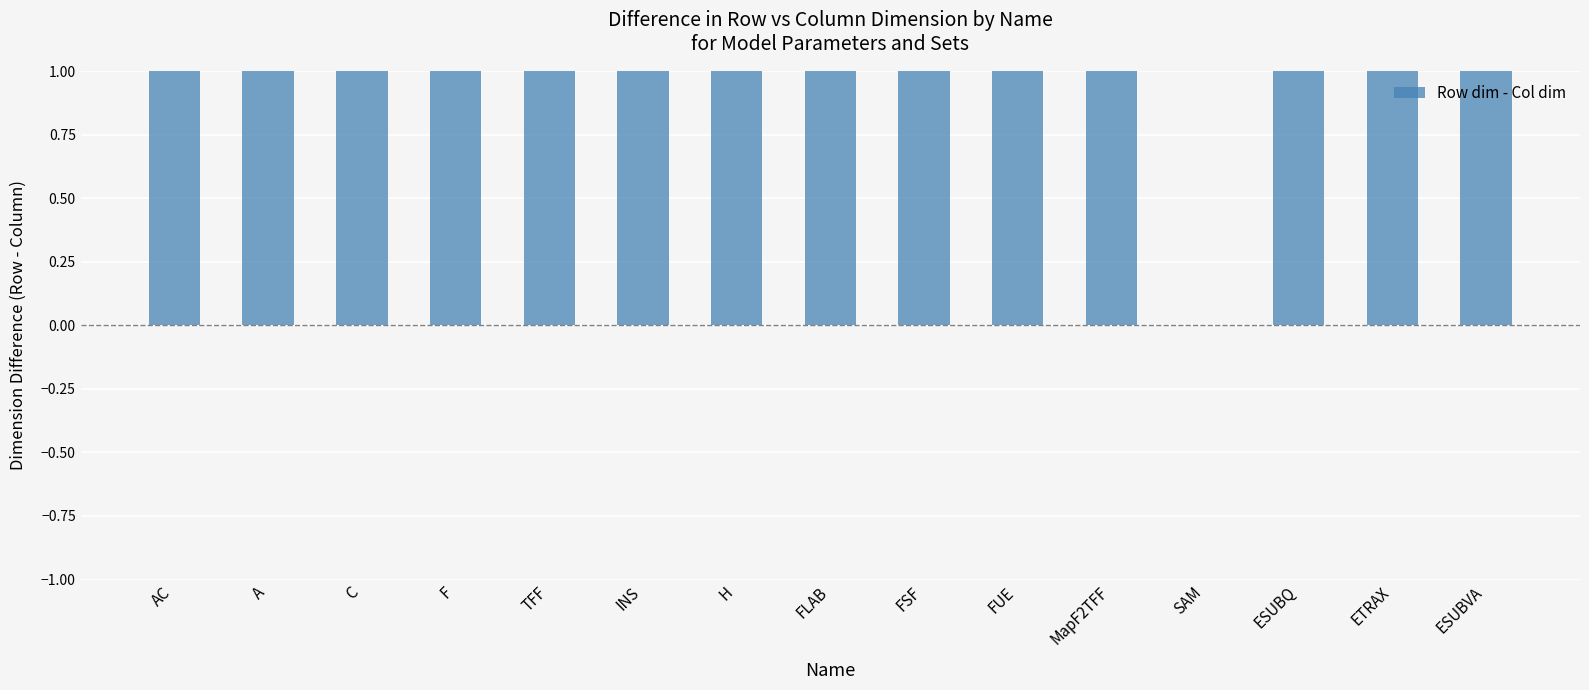

Which label corresponds to the smallest value in the chart?

SAM